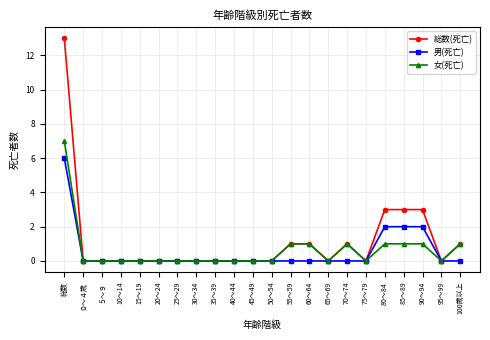

What is the sum of all 女(死亡) values?

14